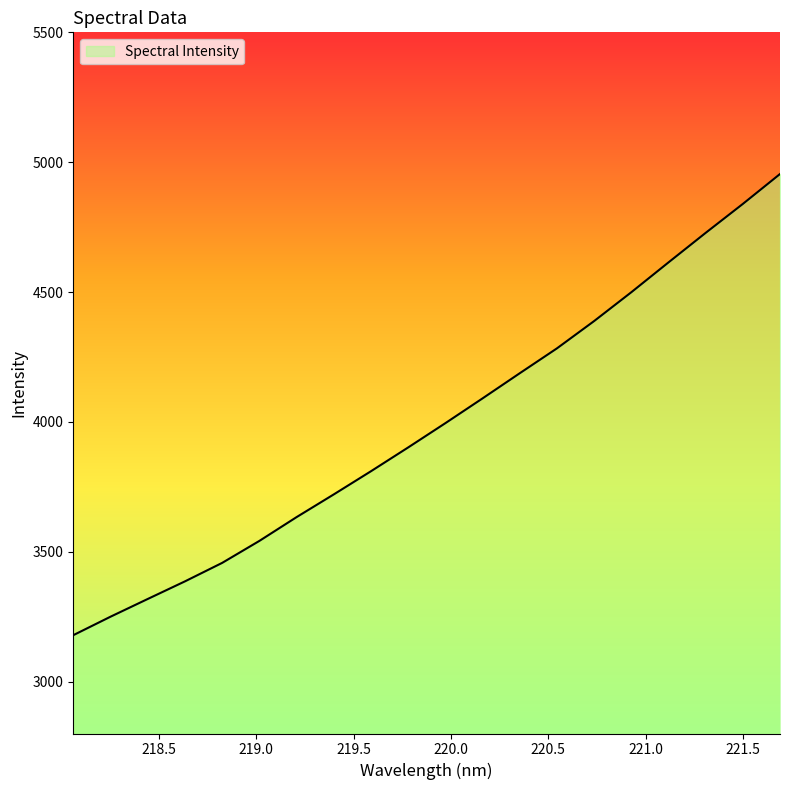

Reading right to left, what are all the values shown in this chart?

4954.4	4839.3	4727.8	4614.1	4499.2	4388.2	4283.1	4187.3	4090.5	3995.1	3901.6	3810.0	3720.7	3633.2	3541.6	3457.0	3385.8	3318.0	3249.7	3178.6